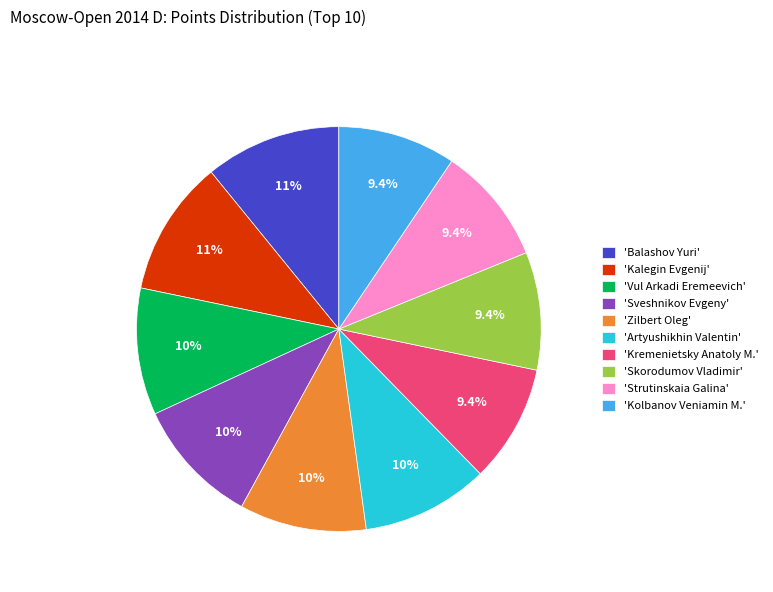

Is there any slice that represents more than half of the pie?

No